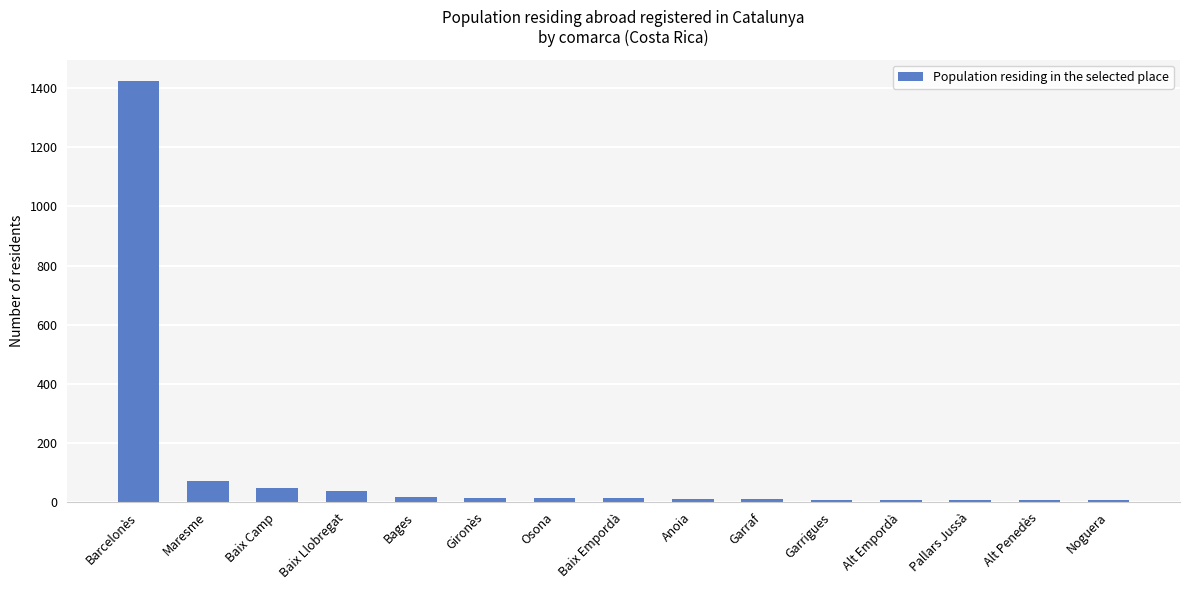

What is the value of the 10th bar from the left?

9